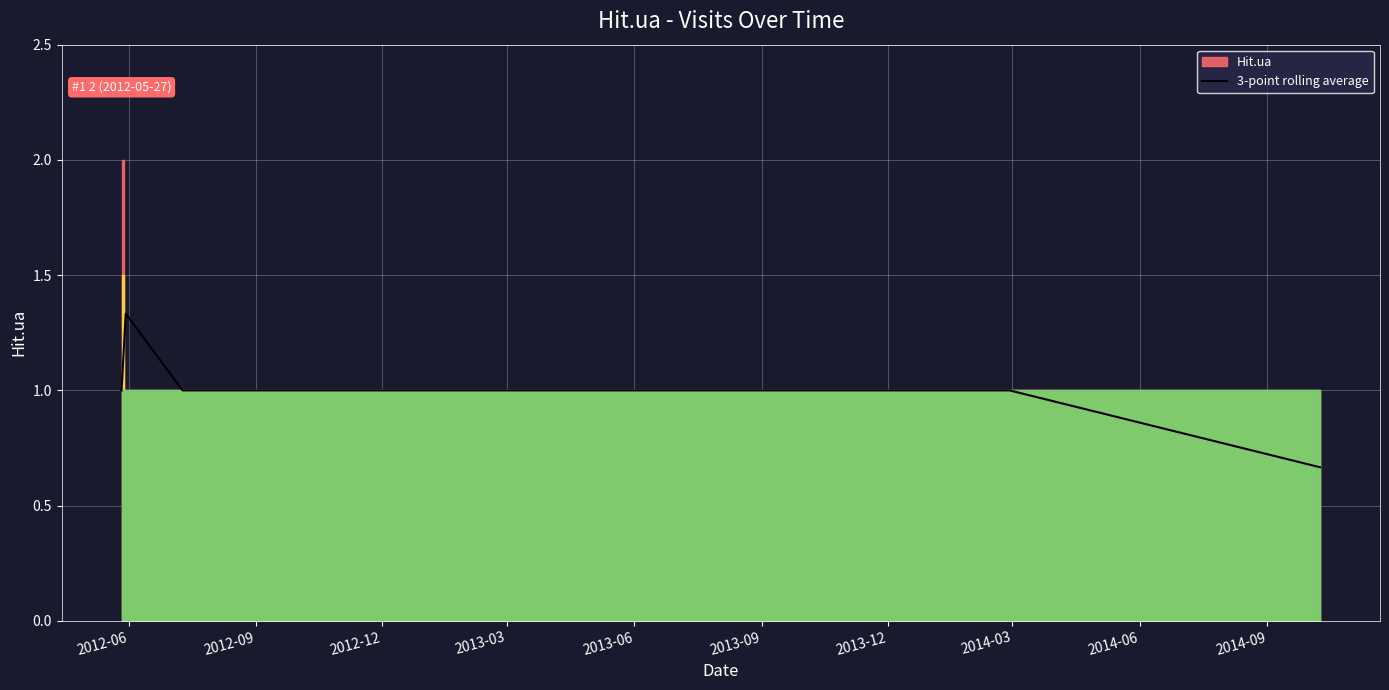

What is the ratio of the value at 2013-12 to the value at 2013-09?

1.0